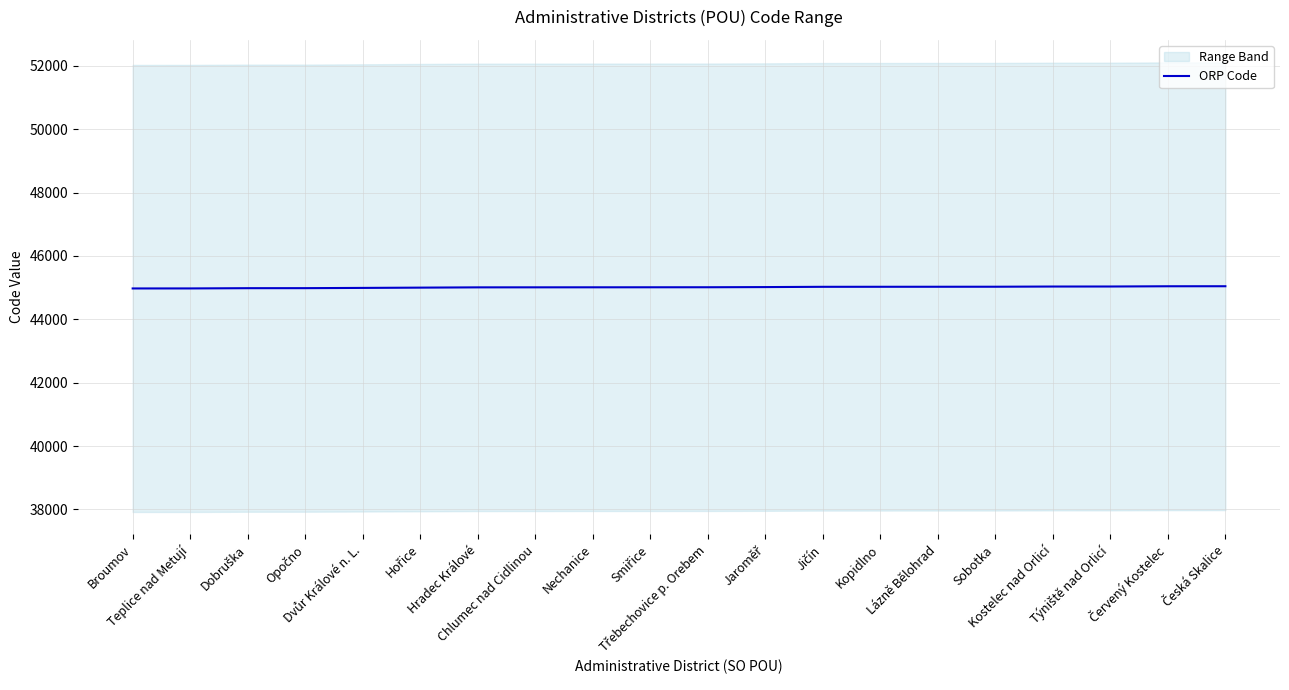

What is the label of the 5th point from the right?

Sobotka